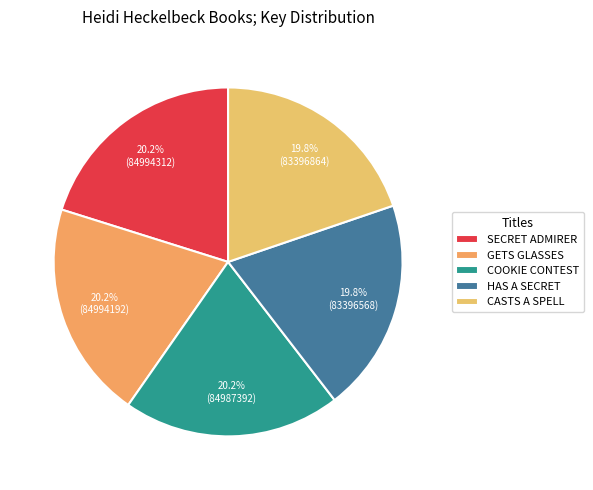

How many slices are in this pie chart?

5